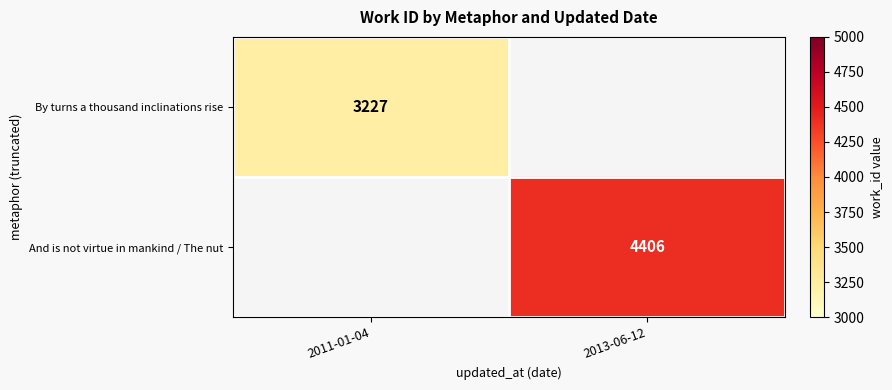

How many distinct data groups are displayed?

2